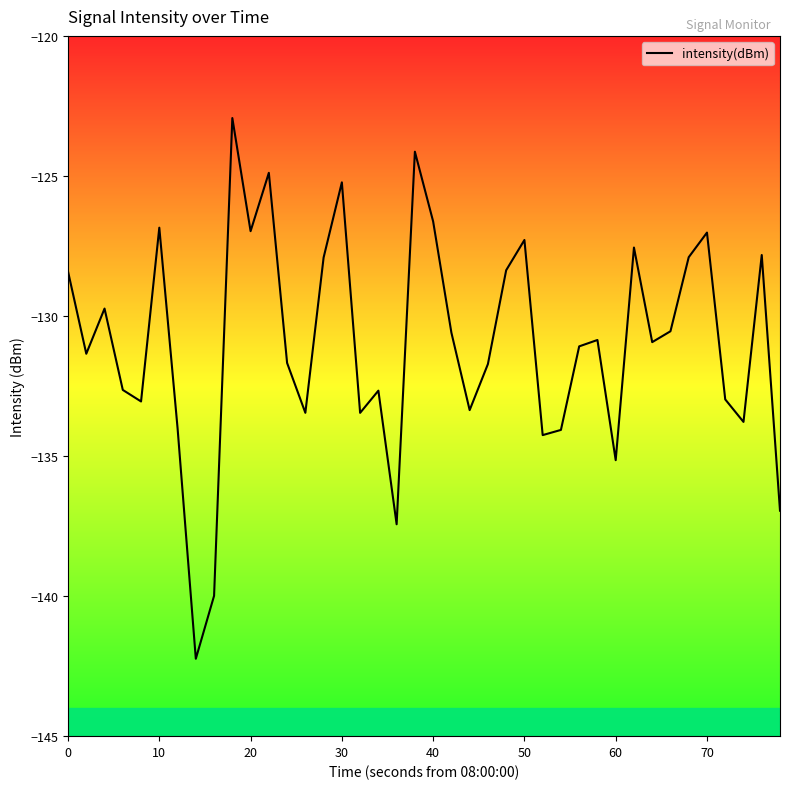

How many lines are shown in the chart?

1